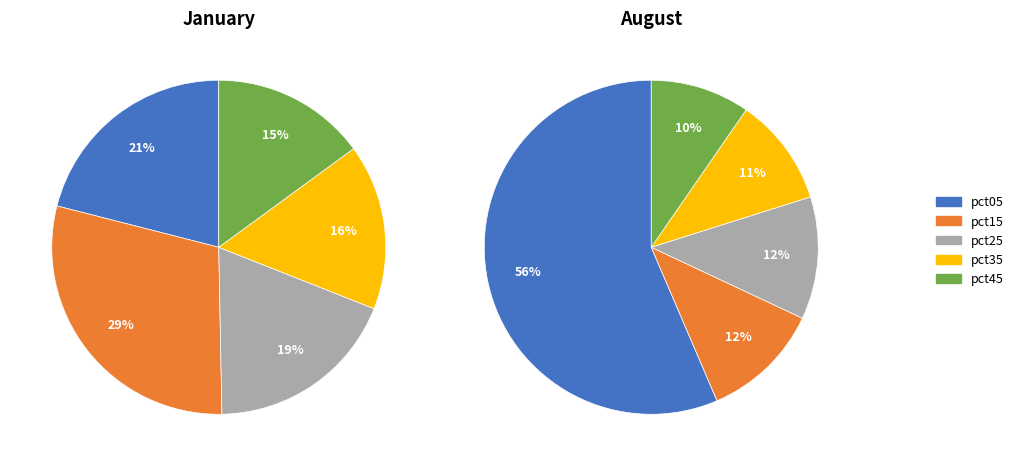

Is 3 the majority of the pie?

No